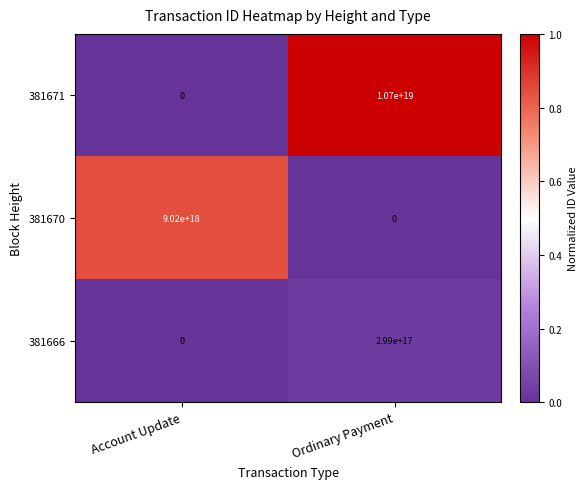

List the series in order of their overall mean, lowest first.

381666, 381670, 381671